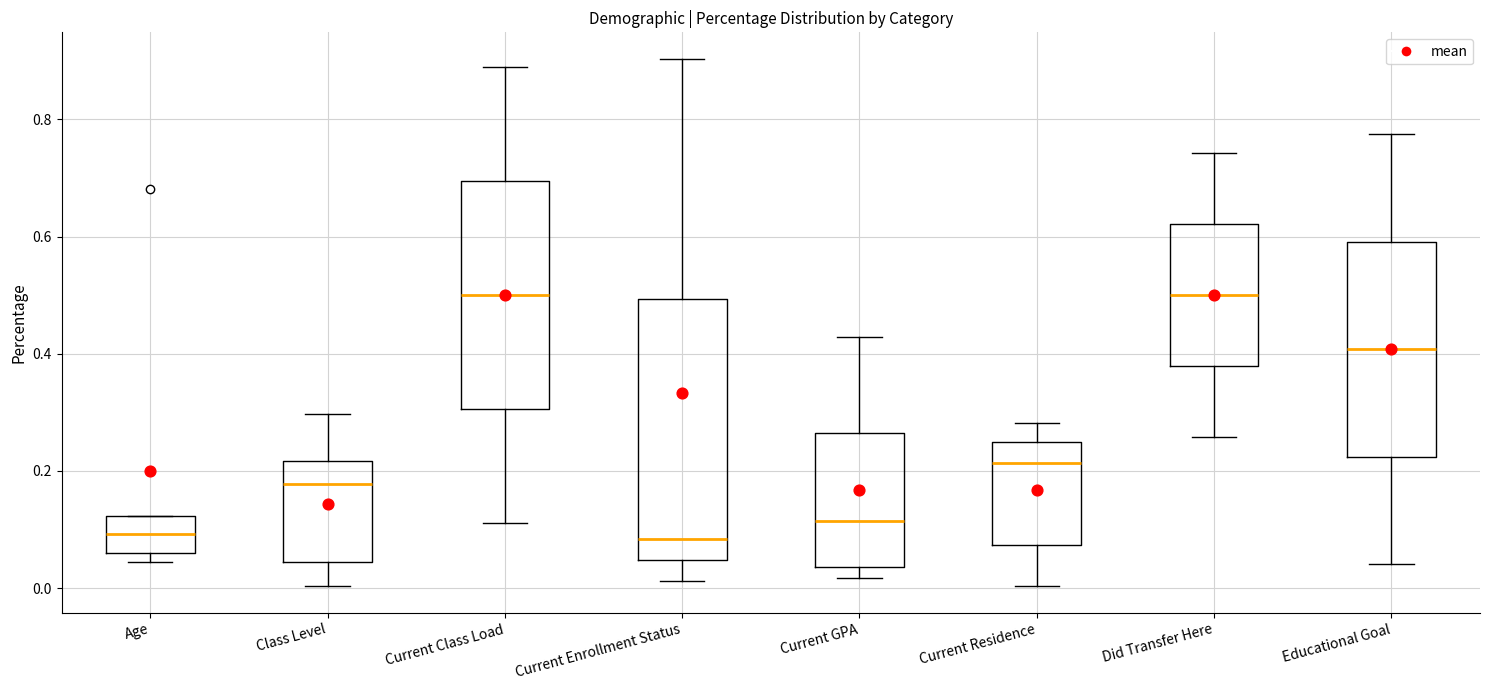

Reading left to right, transcribe this box plot: for each box, give where its median line is, the range the box spans, and where its two whiskers end, as read against the y-axis. The values are not printed on the chart, so give them approximately, as read against the axis.

Age: median 0.10, box 0.06 to 0.12, whiskers 0.04 to 0.12
Class Level: median 0.18, box 0.04 to 0.22, whiskers 0.00 to 0.30
Current Class Load: median 0.50, box 0.30 to 0.70, whiskers 0.12 to 0.88
Current Enrollment Status: median 0.08, box 0.04 to 0.50, whiskers 0.02 to 0.90
Current GPA: median 0.12, box 0.04 to 0.26, whiskers 0.02 to 0.42
Current Residence: median 0.22, box 0.08 to 0.24, whiskers 0.00 to 0.28
Did Transfer Here: median 0.50, box 0.38 to 0.62, whiskers 0.26 to 0.74
Educational Goal: median 0.40, box 0.22 to 0.60, whiskers 0.04 to 0.78